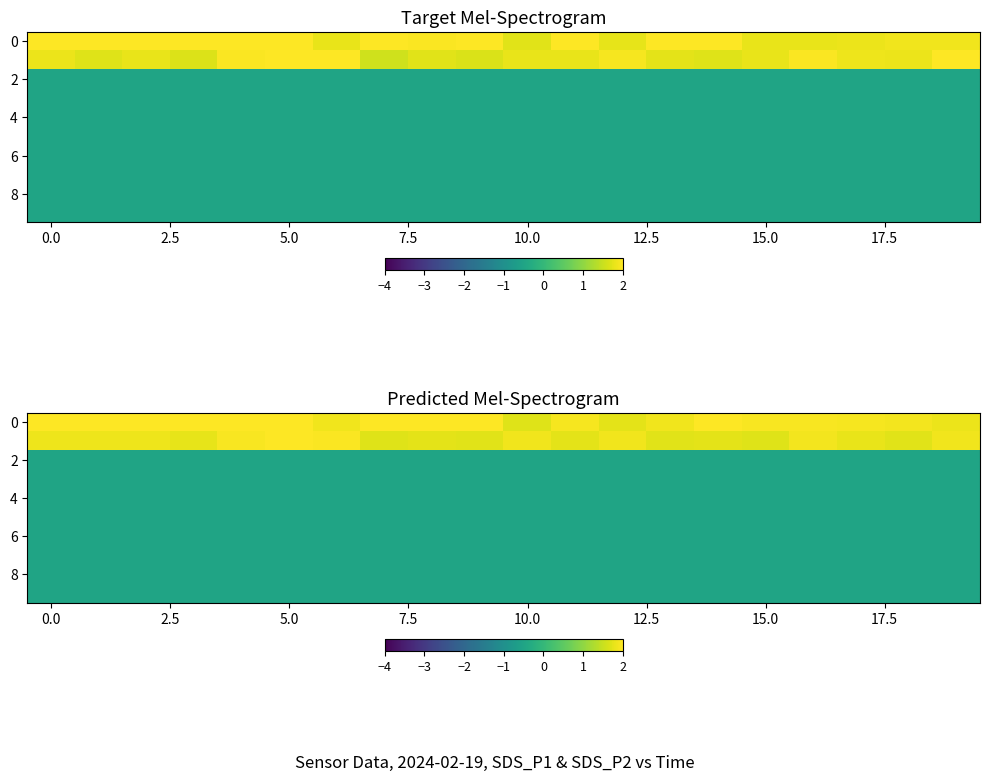

Count the number of categories in the chart.

20